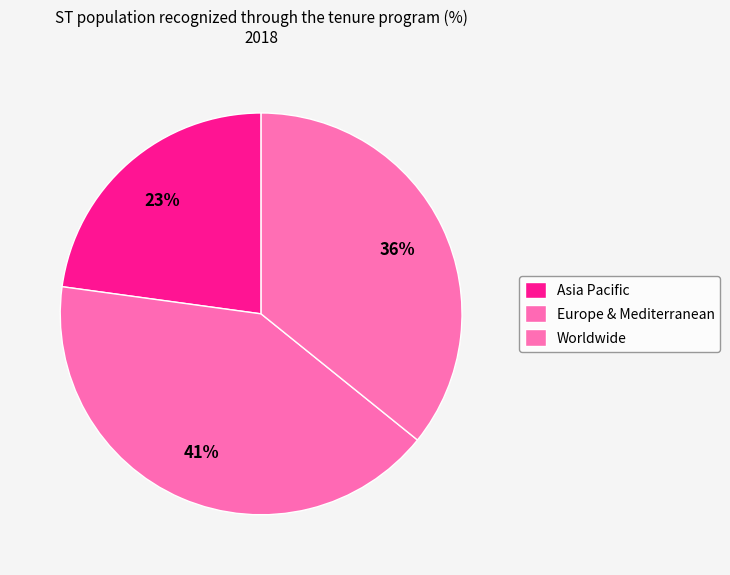

Is the sum of Asia Pacific and Europe & Mediterranean greater than half?

Yes